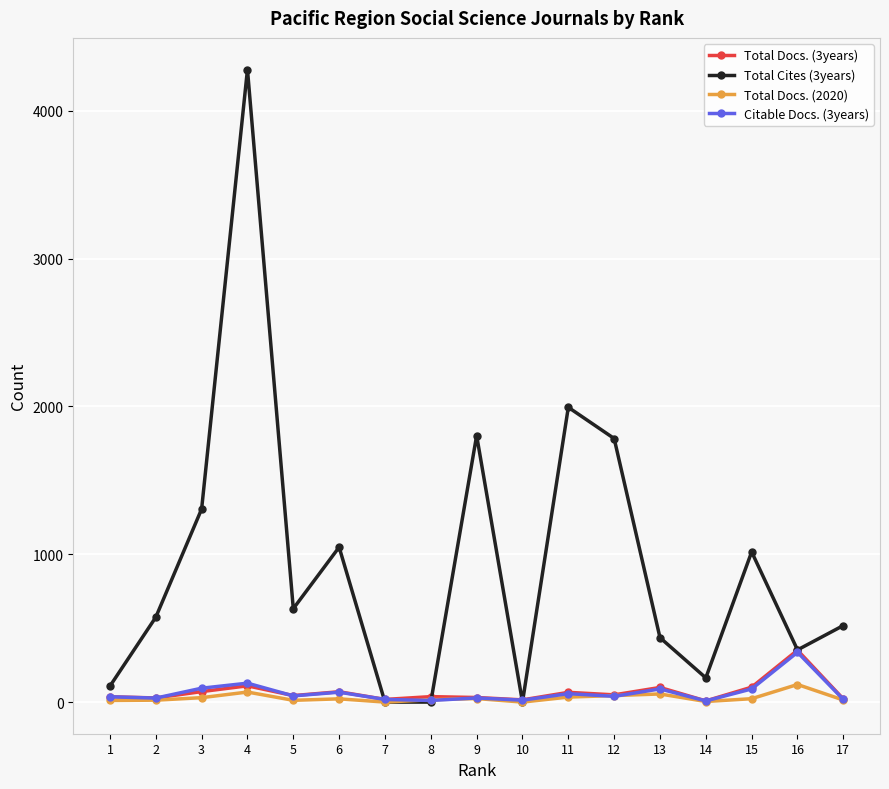

Where is Total Cites (3years) nearest to the value 2139?

11